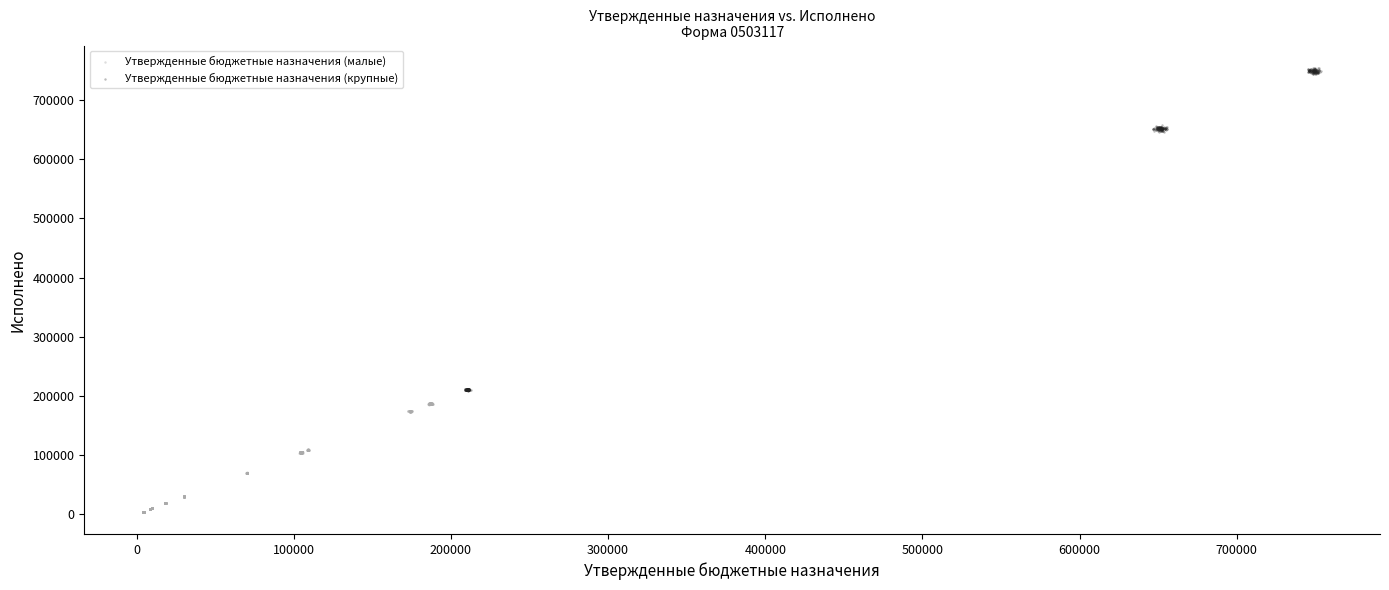

What are all the series names shown in the legend?

Утвержденные бюджетные назначения (малые), Утвержденные бюджетные назначения (крупные)